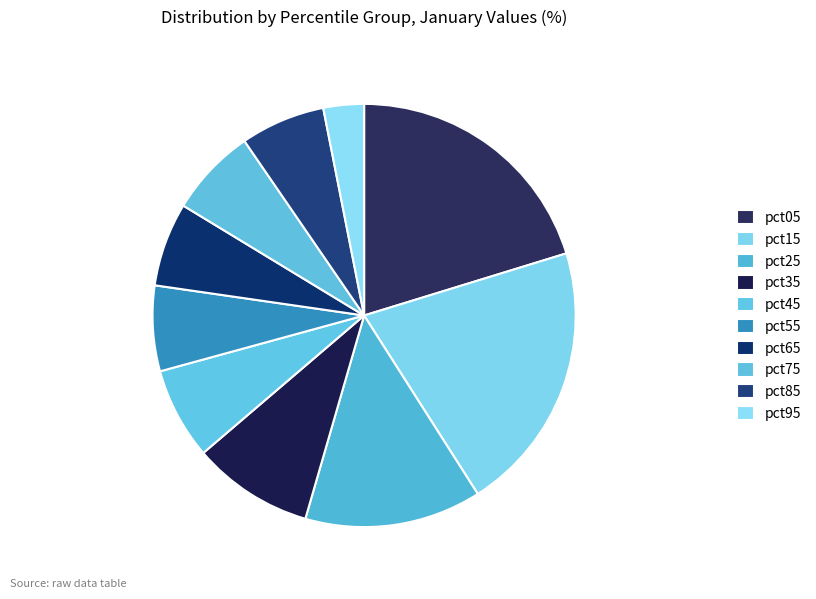

Is it true that pct15 is 36% of the pie?

False